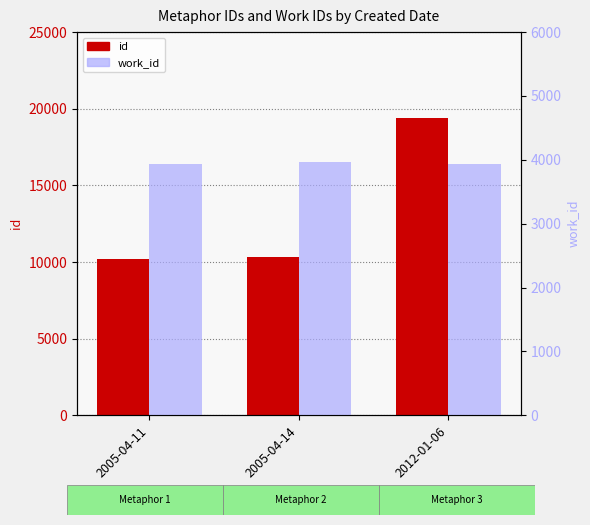

Which series changed the most between 2005-04-11 and 2012-01-06?

id